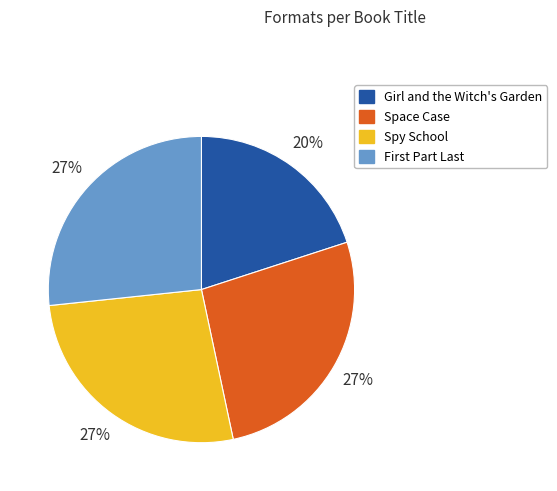

What is the smallest slice in the pie chart?

Girl and the Witch's Garden